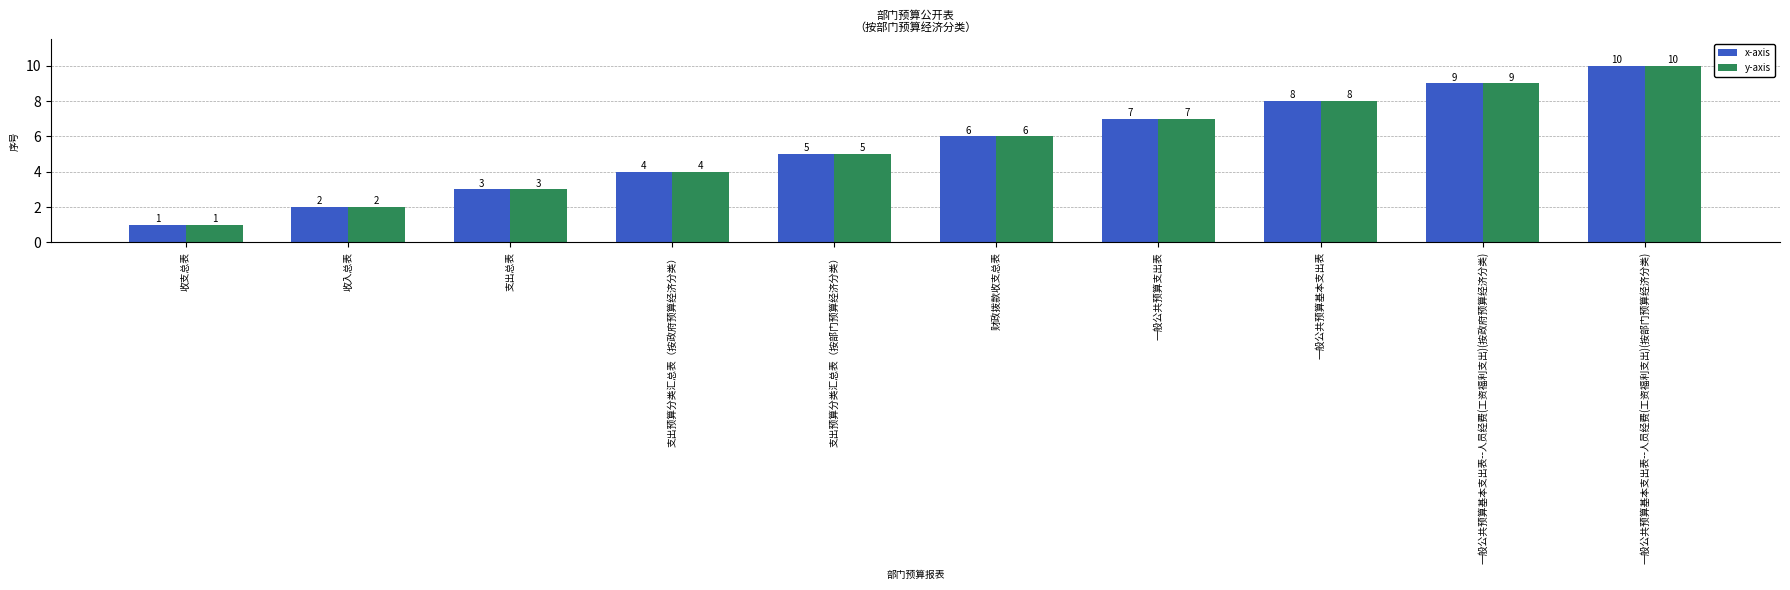

Where is y-axis nearest to the value 5?

支出预算分类汇总表（按部门预算经济分类）